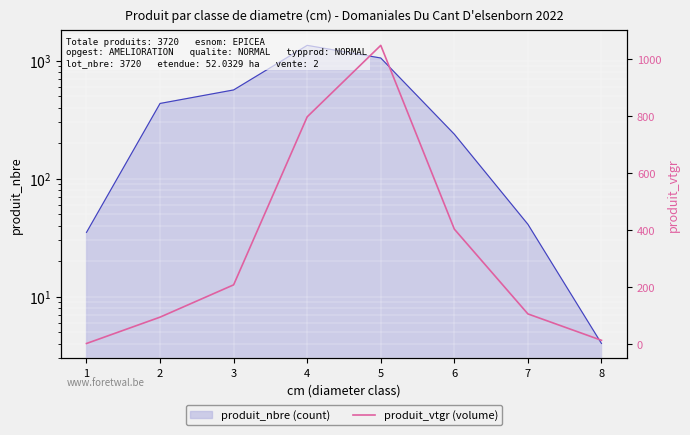

What is the difference between the second highest and second lowest values?

783.4